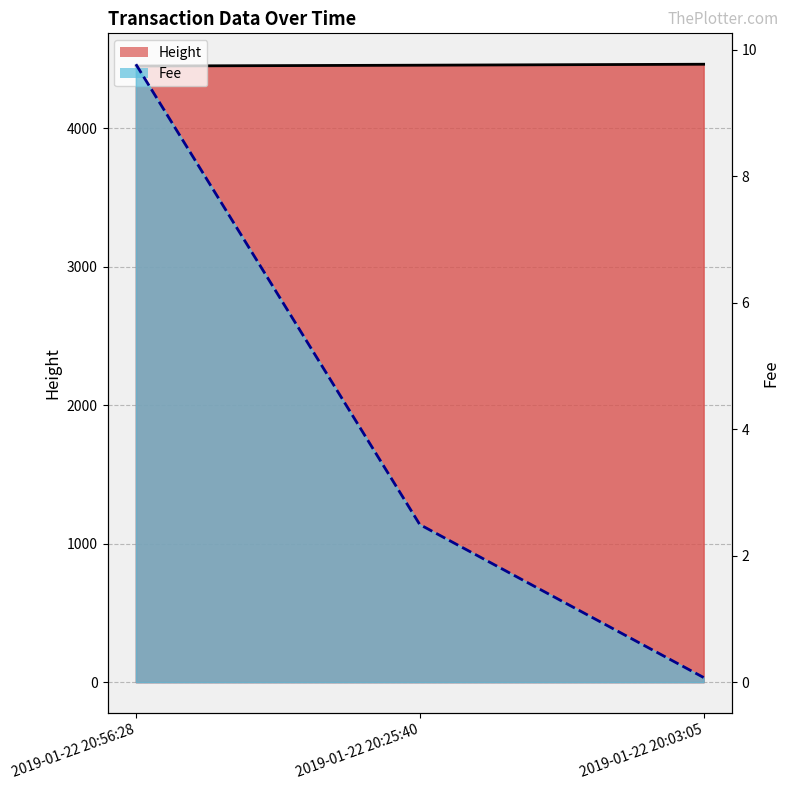

At which label is the value closest to 4457?

2019-01-22 20:25:40